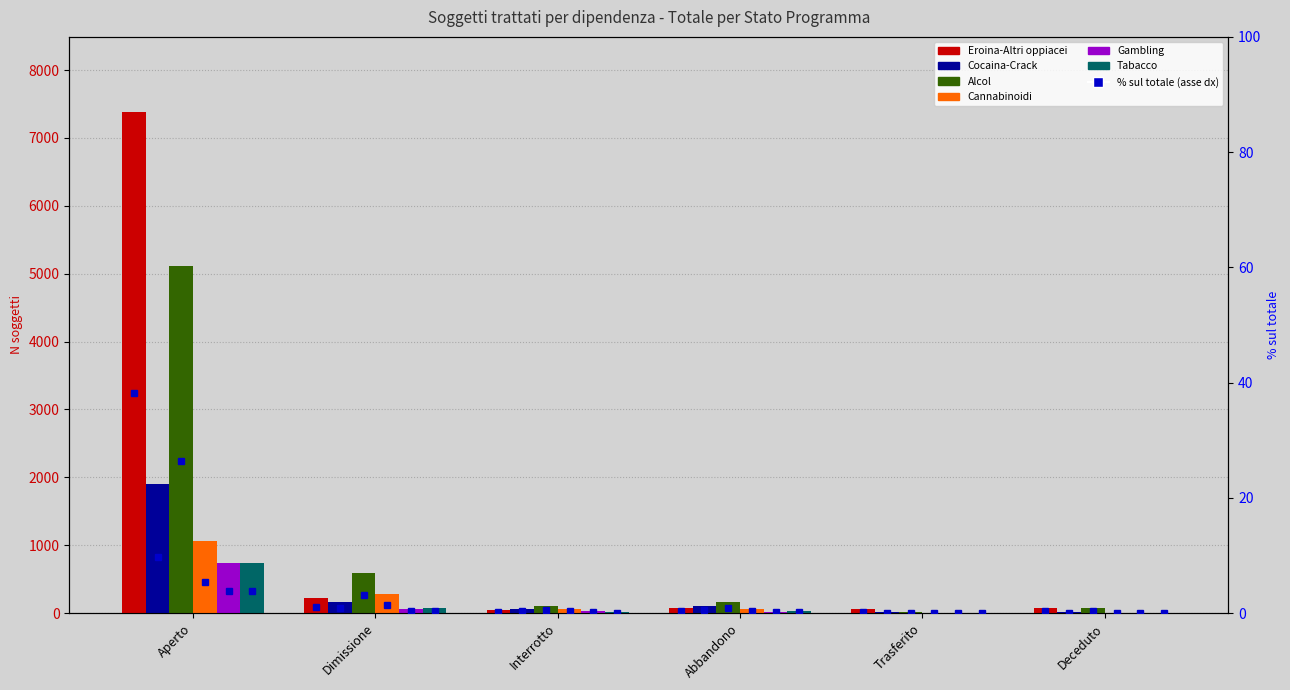

Rank the categories by Cocaina-Crack value from highest to lowest.

Aperto, Dimissione, Abbandono, Interrotto, Trasferito, Deceduto